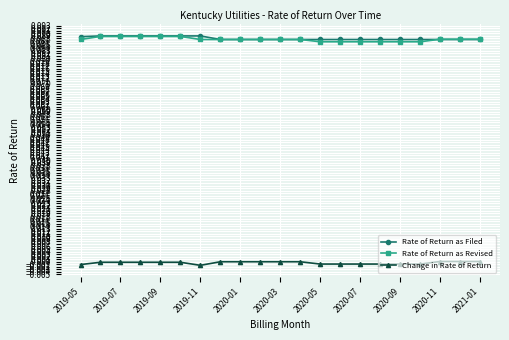

True or false: Rate of Return as Filed and Change in Rate of Return intersect in this chart.

False